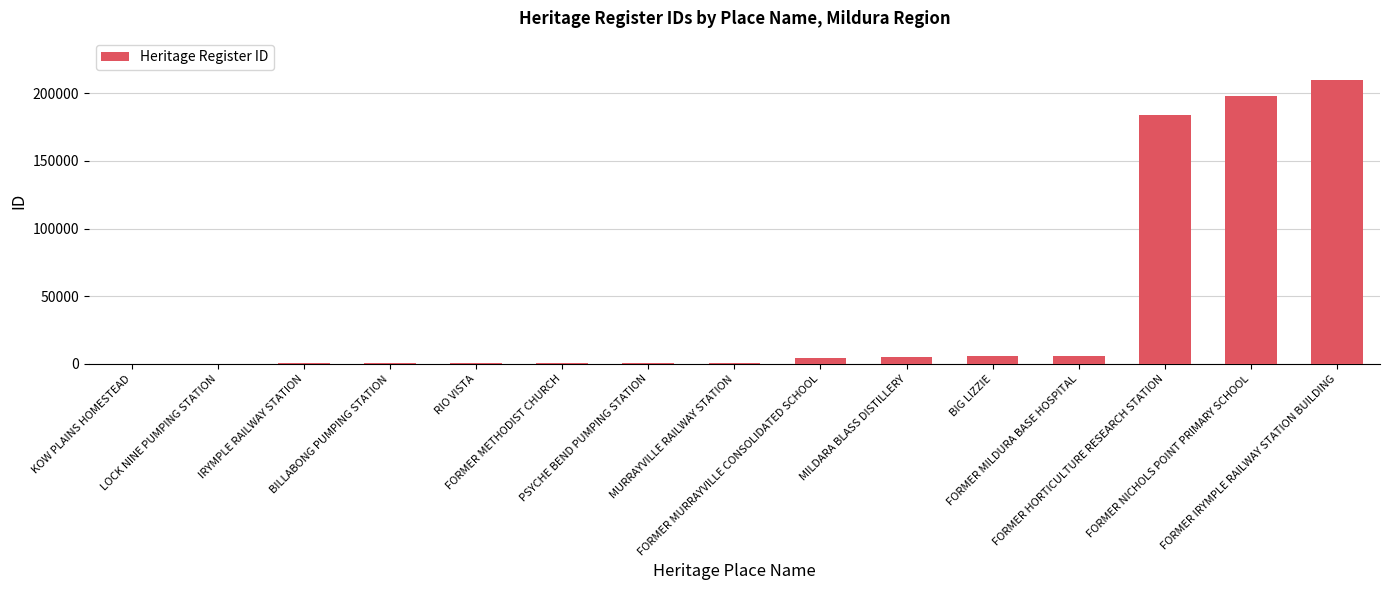

What is the maximum value shown in the chart?

209373